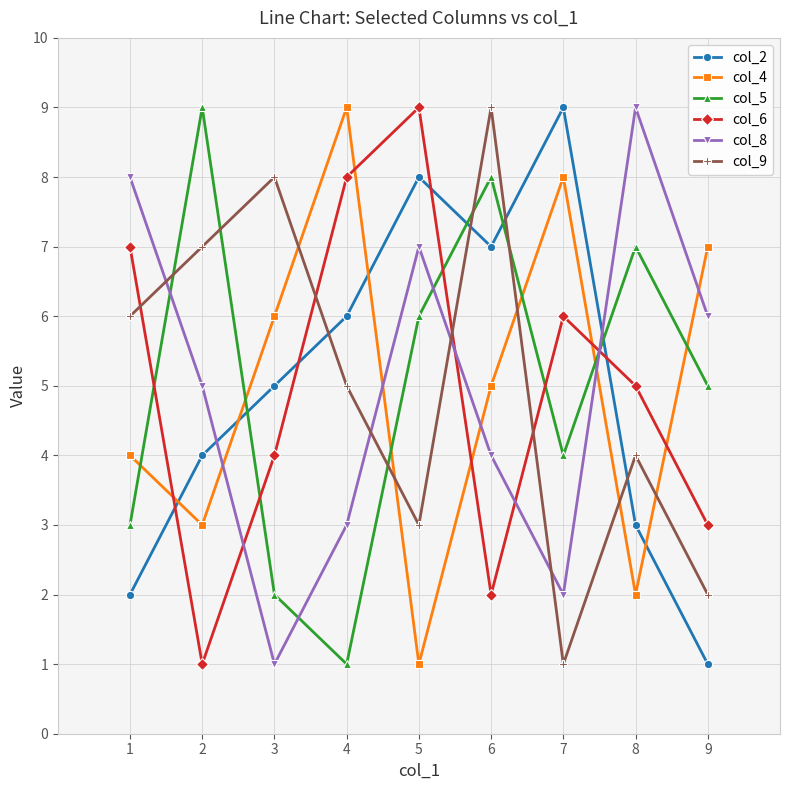

Is it true that col_6 equals 6 at 7?

True